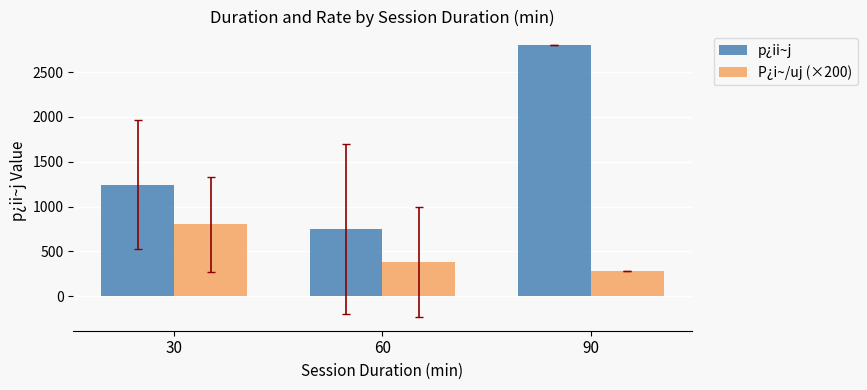

The P¿i~/uj (×200) series shows 280.0 at 90. True or false?

True